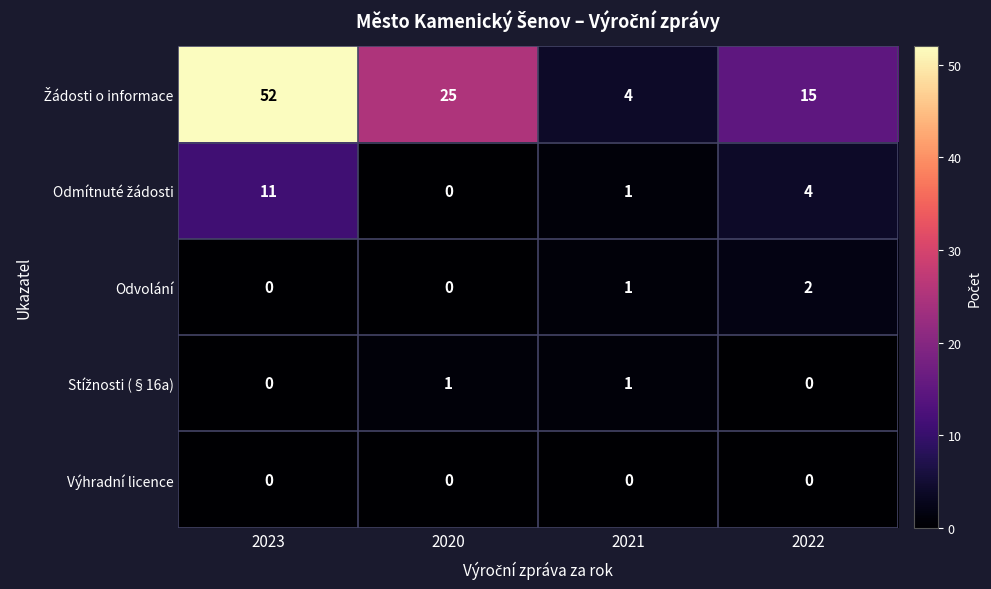

What is the difference between the highest and lowest values at 2023?

52